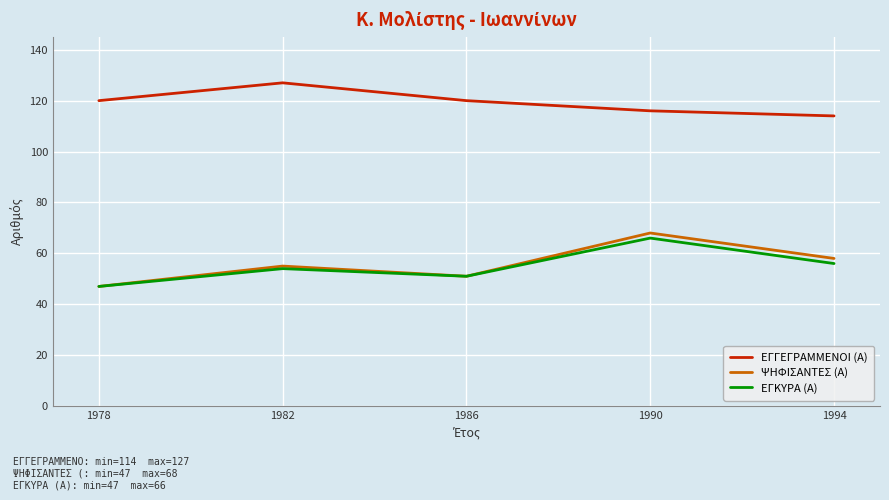

What is the maximum value shown in the chart?

127